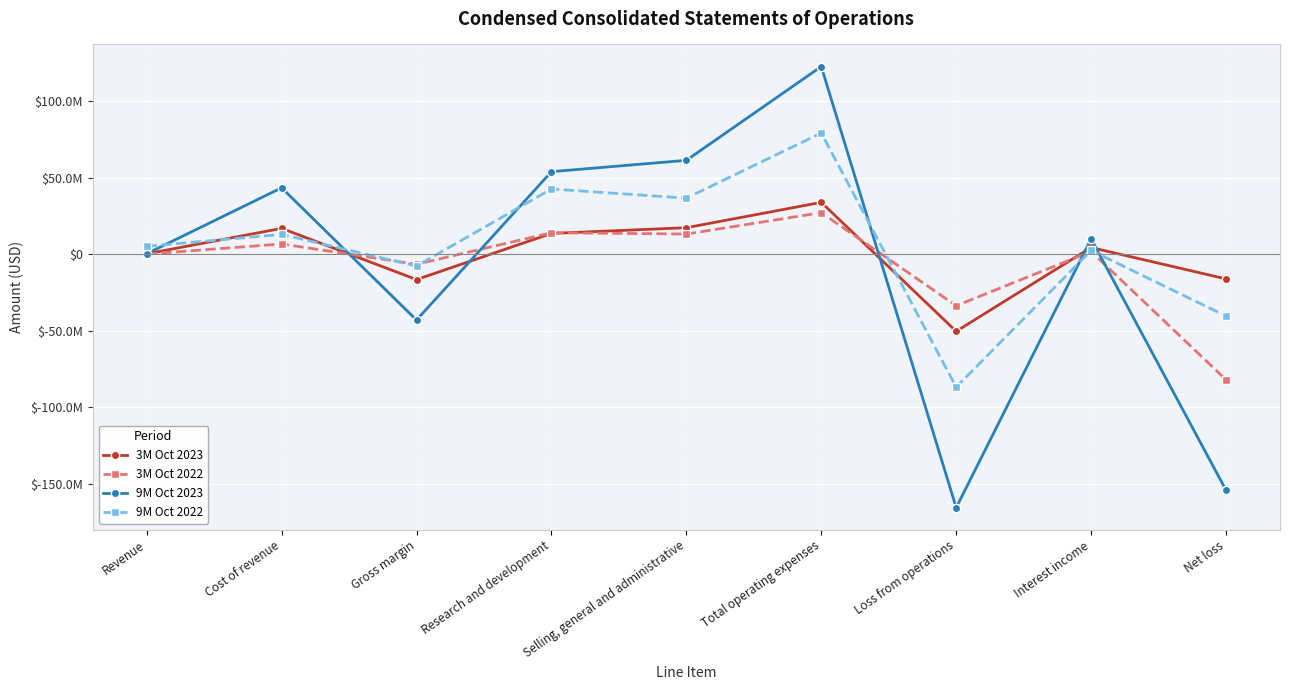

What is the difference between the 3M Oct 2023 values at Gross margin and Net loss?

424000